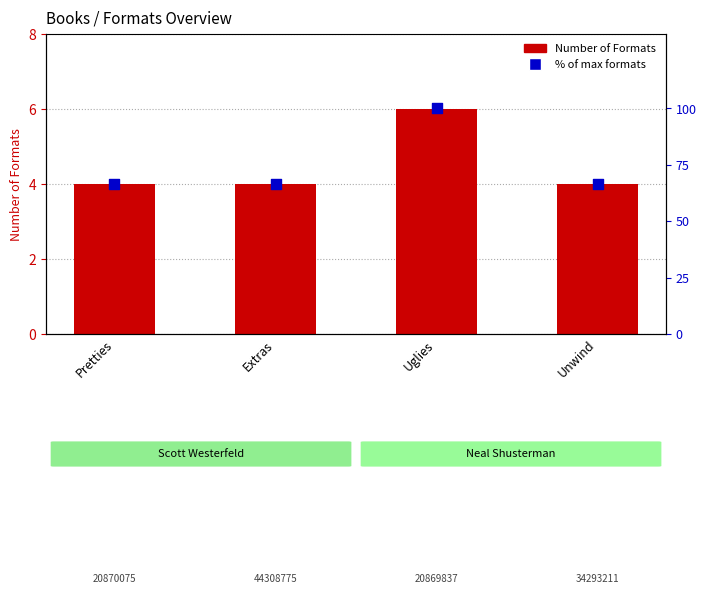

What is the total value across all series at Pretties?

70.7